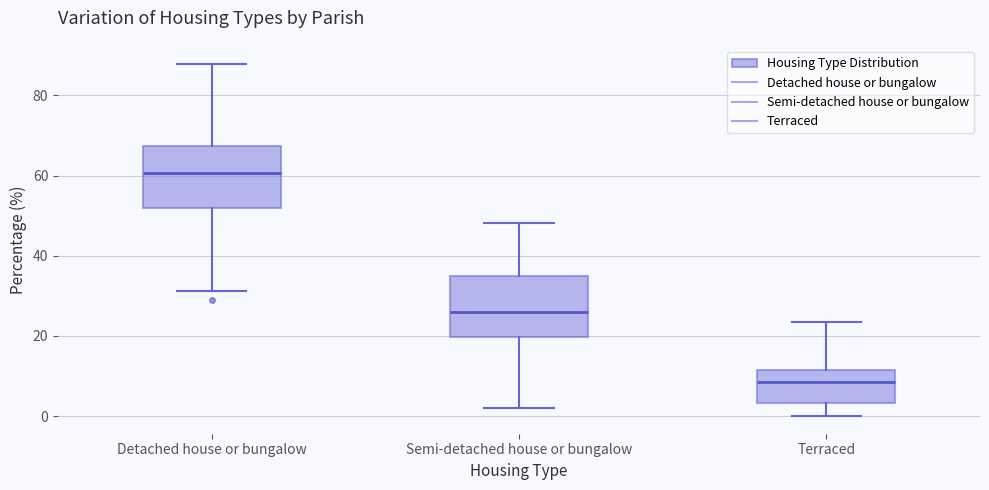

Where is the upper edge of the box for Detached house or bungalow on the y-axis? The values are not printed on the chart, so give them approximately, as read against the axis.

68